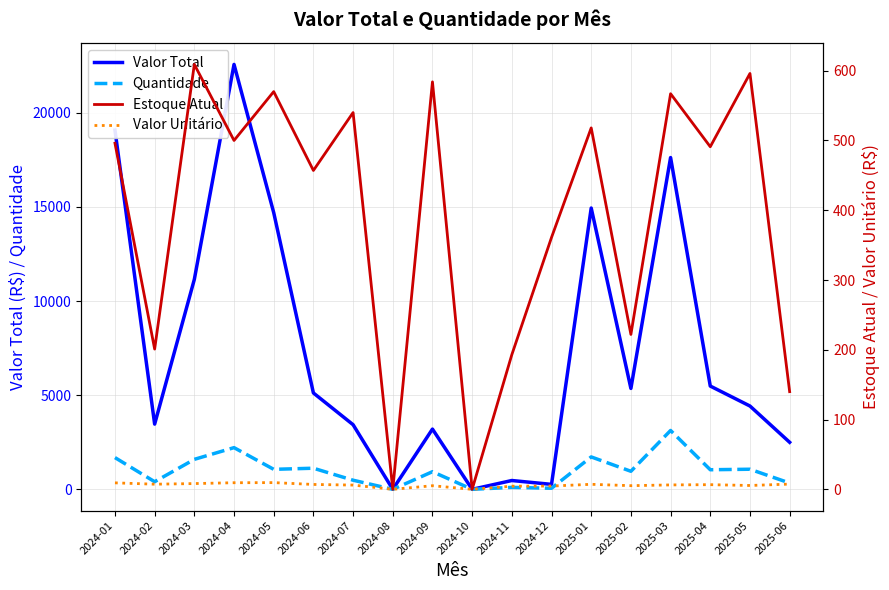

How many data points in Quantidade are less than 1040?

9